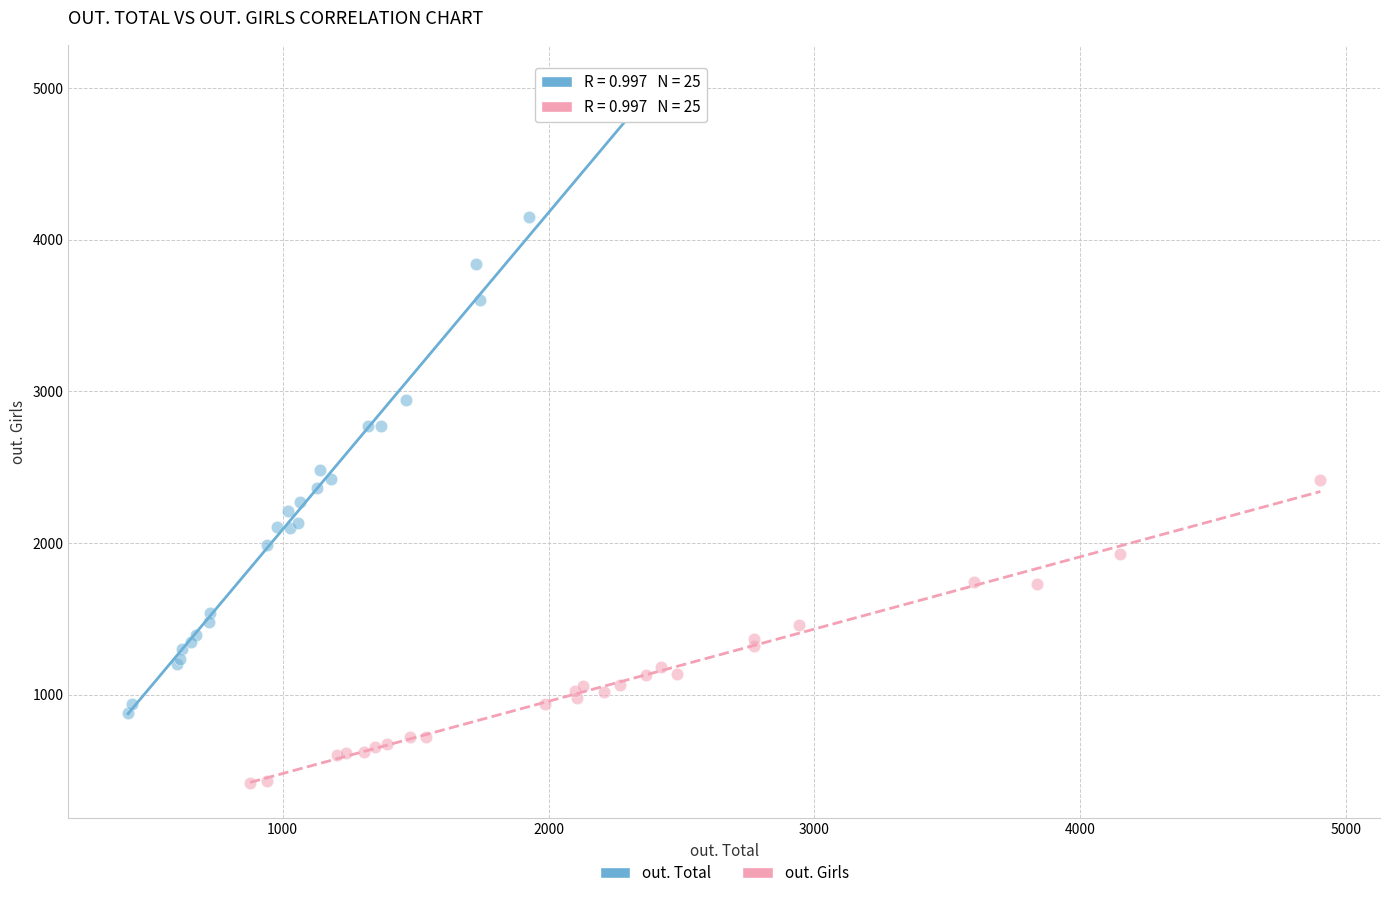

Which series has the widest spread of Y values?

out. Total